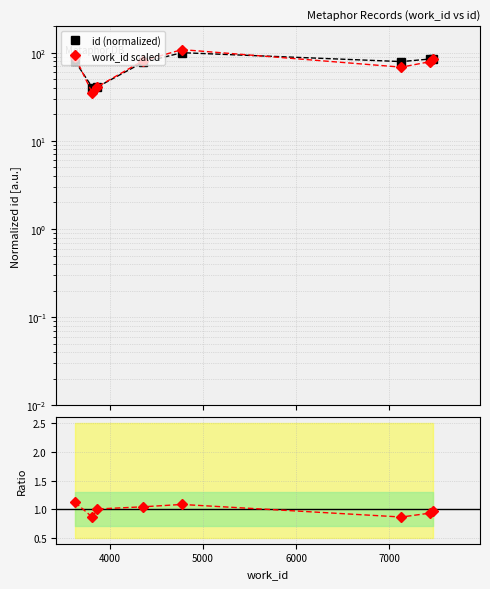

List the series in order of their peak value, highest first.

work_id scaled, id (normalized), Ratio to id